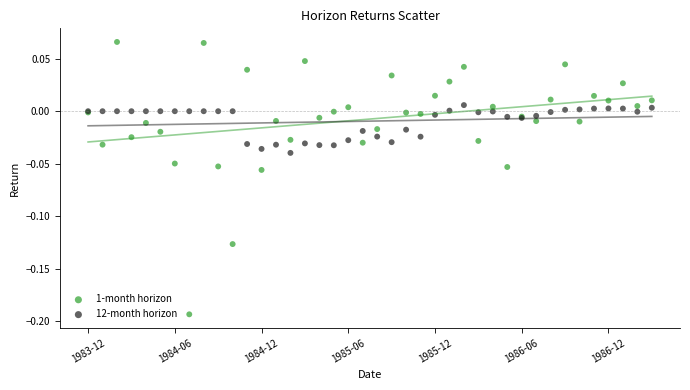

Which series has the largest Y range (max minus min)?

1-month horizon